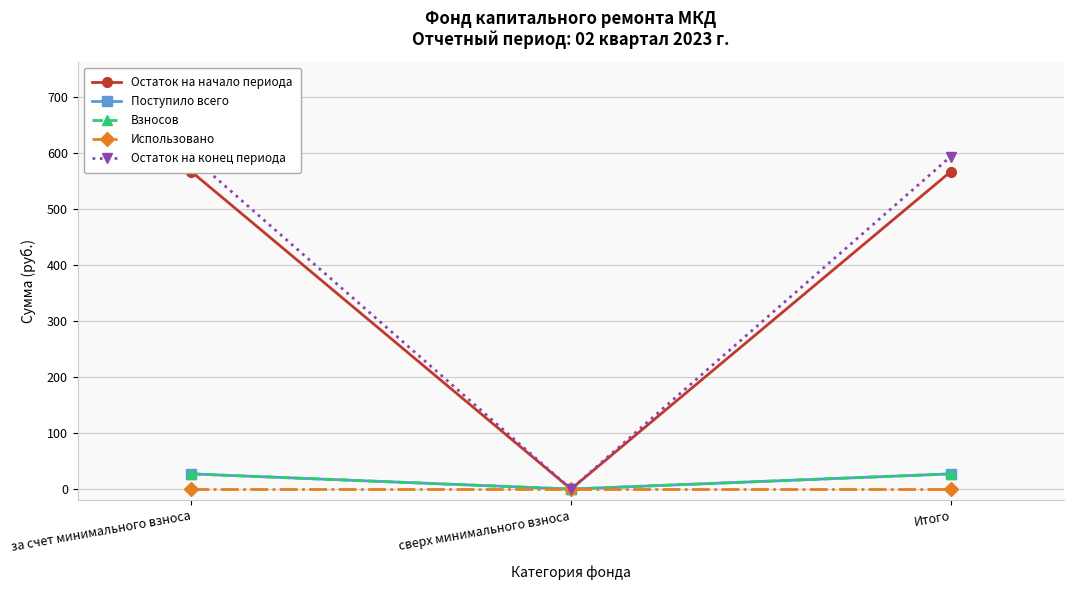

At how many categories does at least one series exceed 520?

2